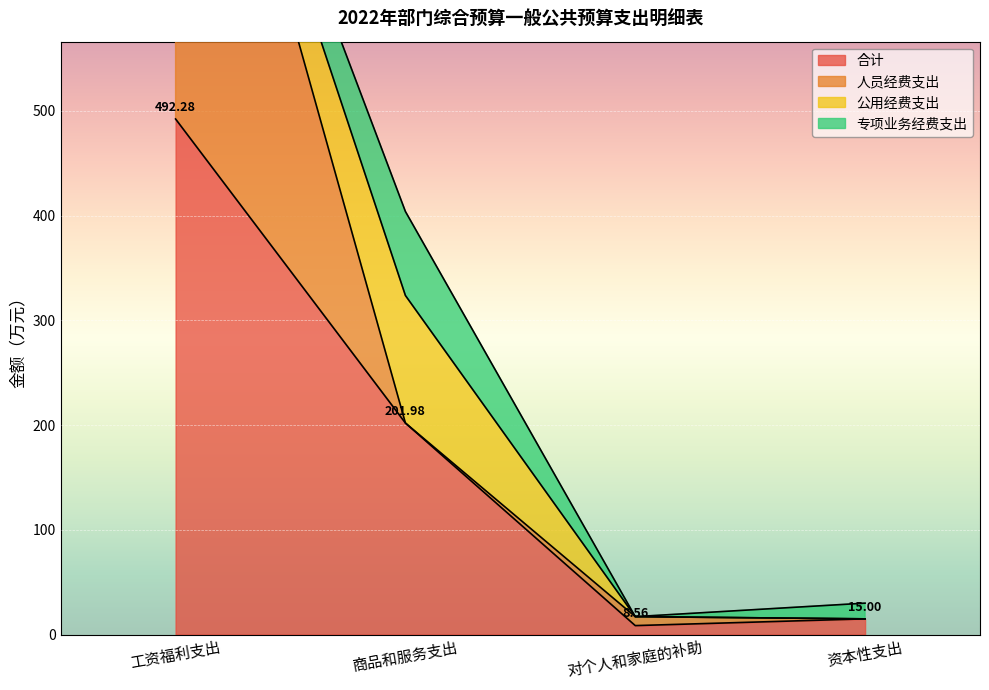

List the labels in order of 人员经费支出 value, largest first.

工资福利支出, 商品和服务支出, 对个人和家庭的补助, 资本性支出